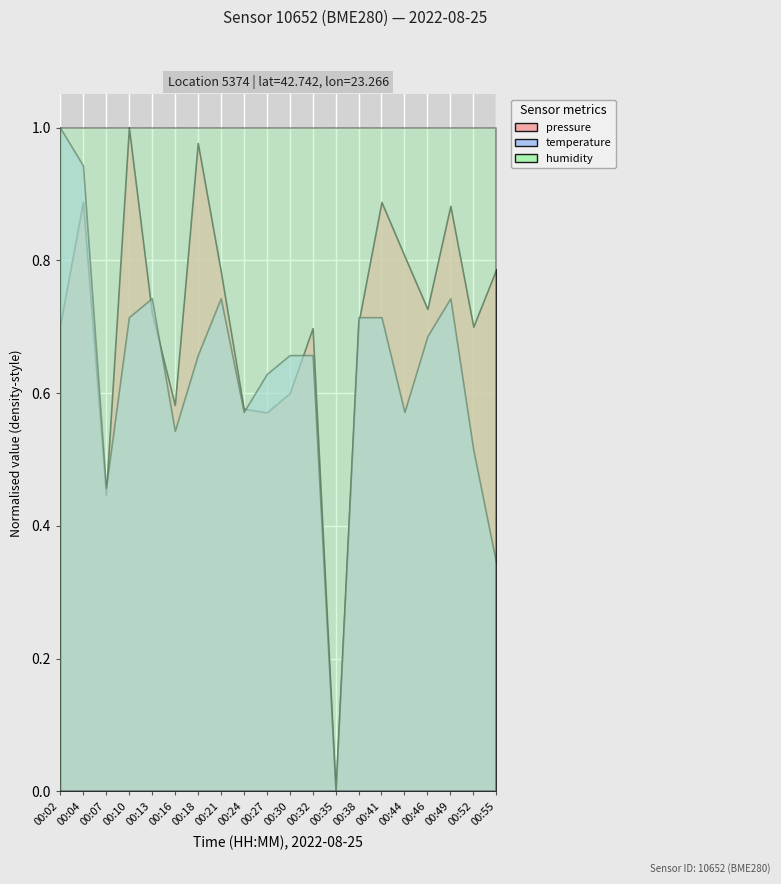

Rank the categories by humidity value from highest to lowest.

00:02, 00:04, 00:07, 00:10, 00:13, 00:16, 00:18, 00:21, 00:24, 00:27, 00:30, 00:32, 00:35, 00:38, 00:41, 00:44, 00:46, 00:49, 00:52, 00:55